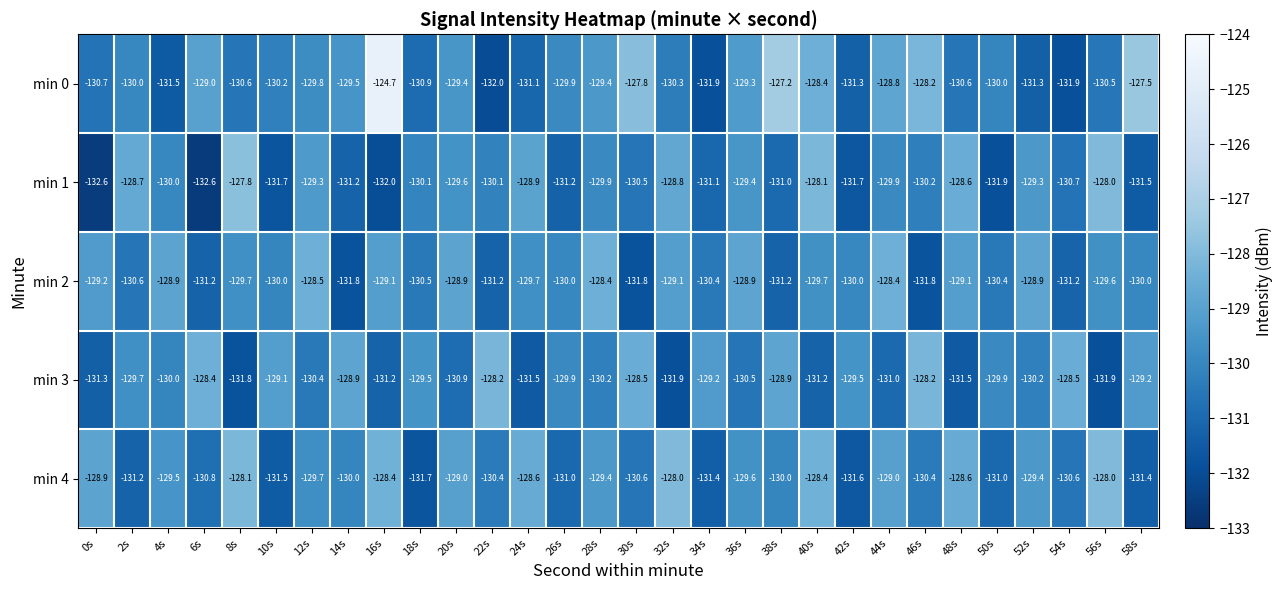

What is the sum of all min 0 values?

-3893.7